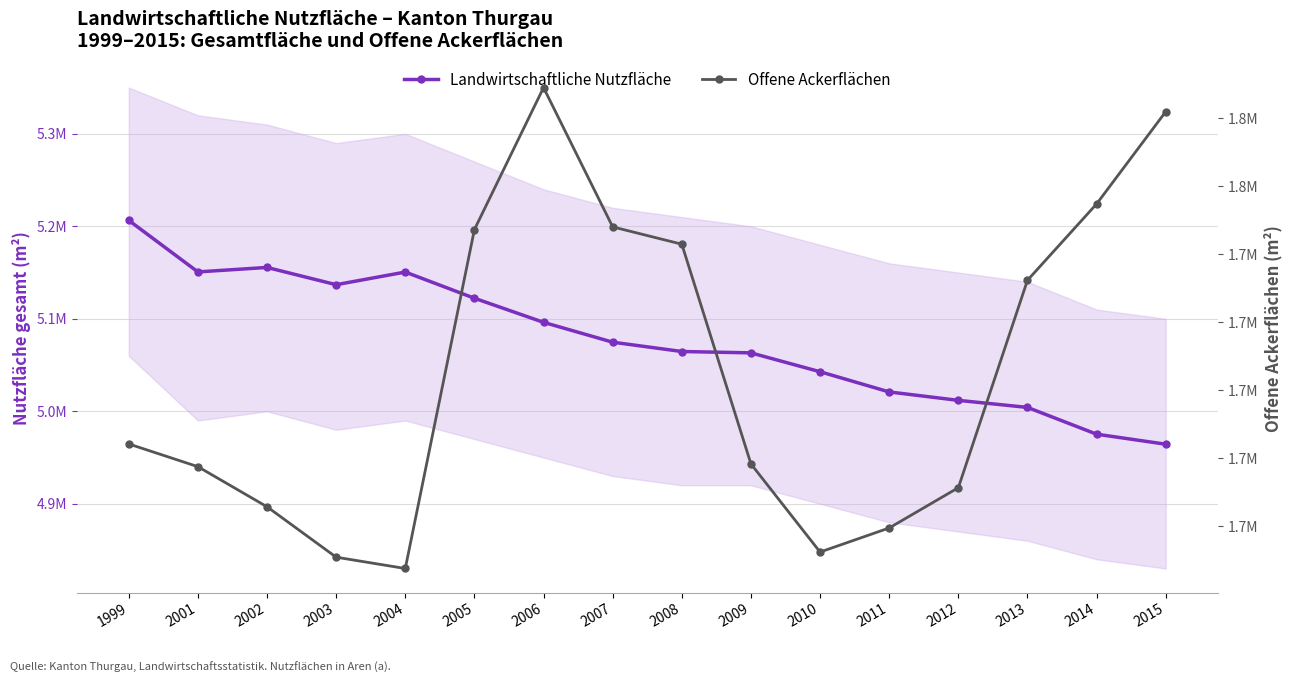

At which category does Landwirtschaftliche Nutzfläche reach its first local valley?

2001